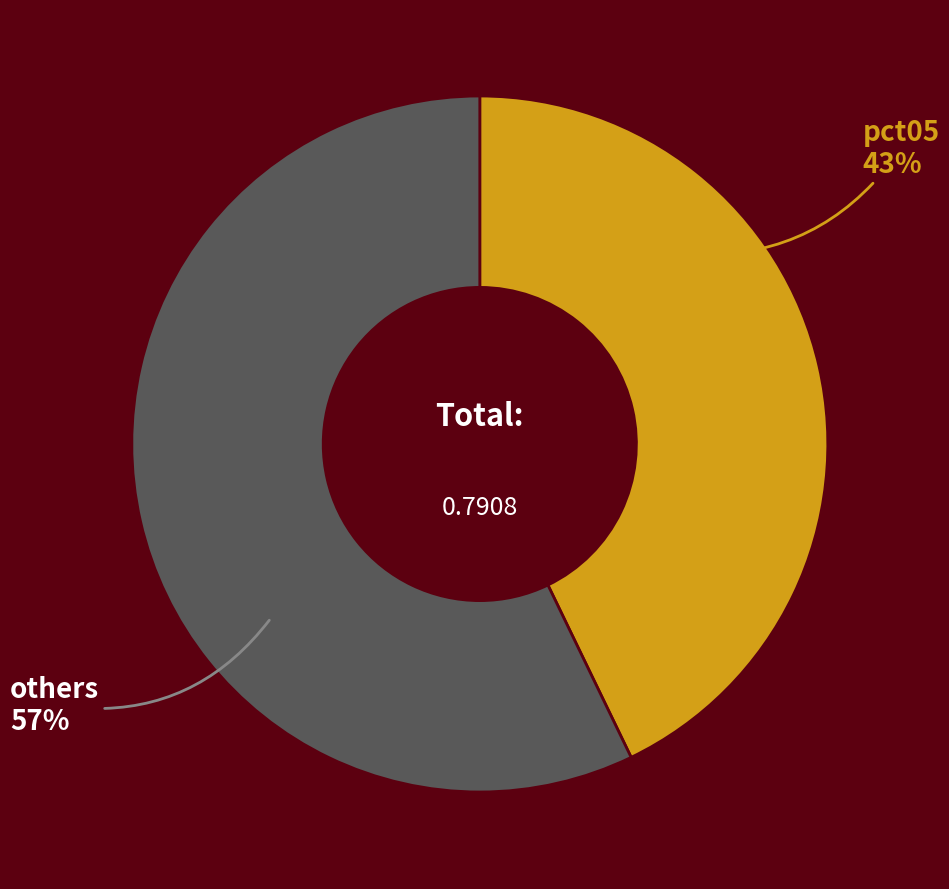

Does others represent more than half of the total?

Yes